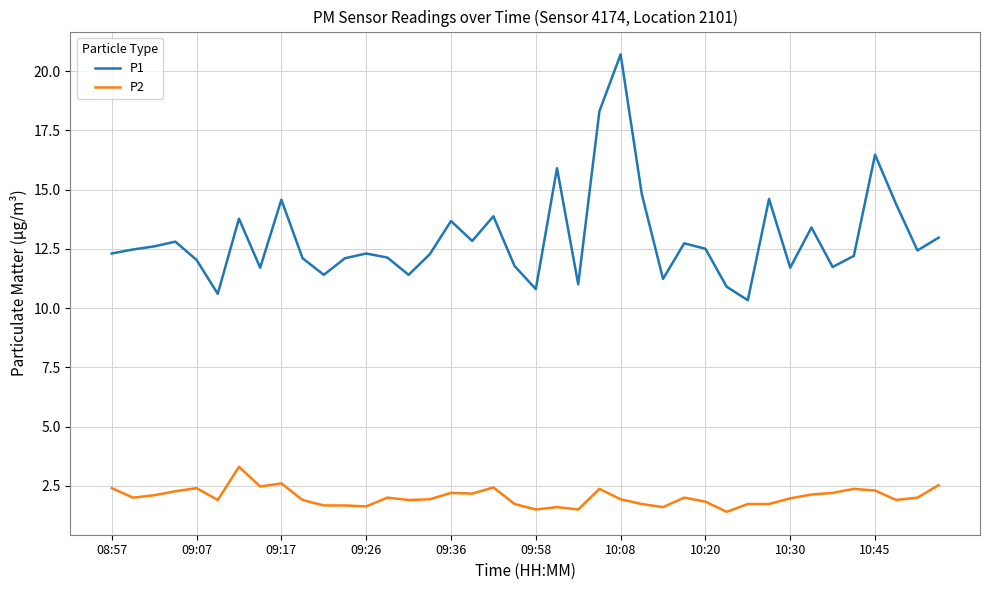

At how many categories does at least one series exceed 14?

8